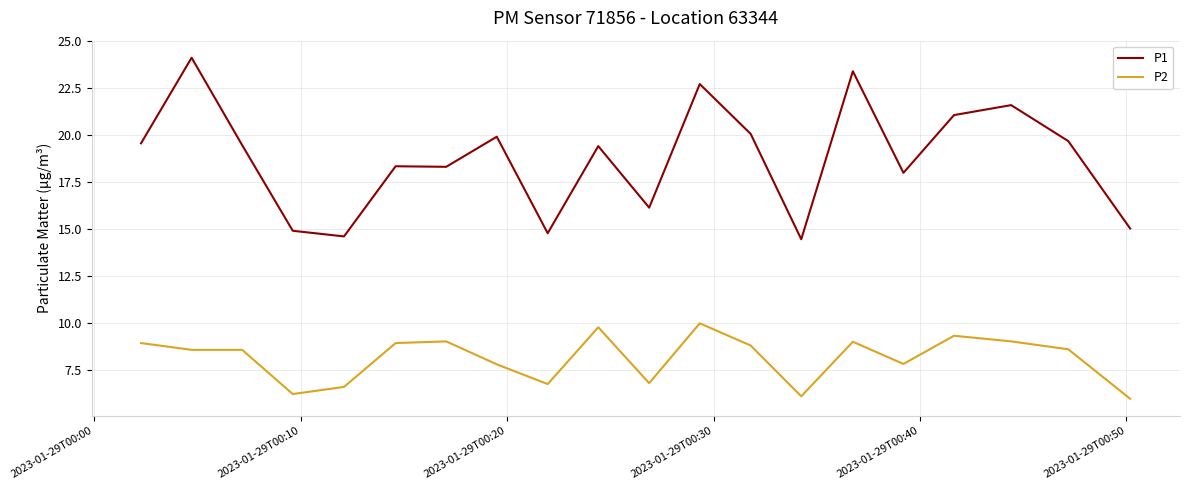

Which series has the largest total across all categories?

P1